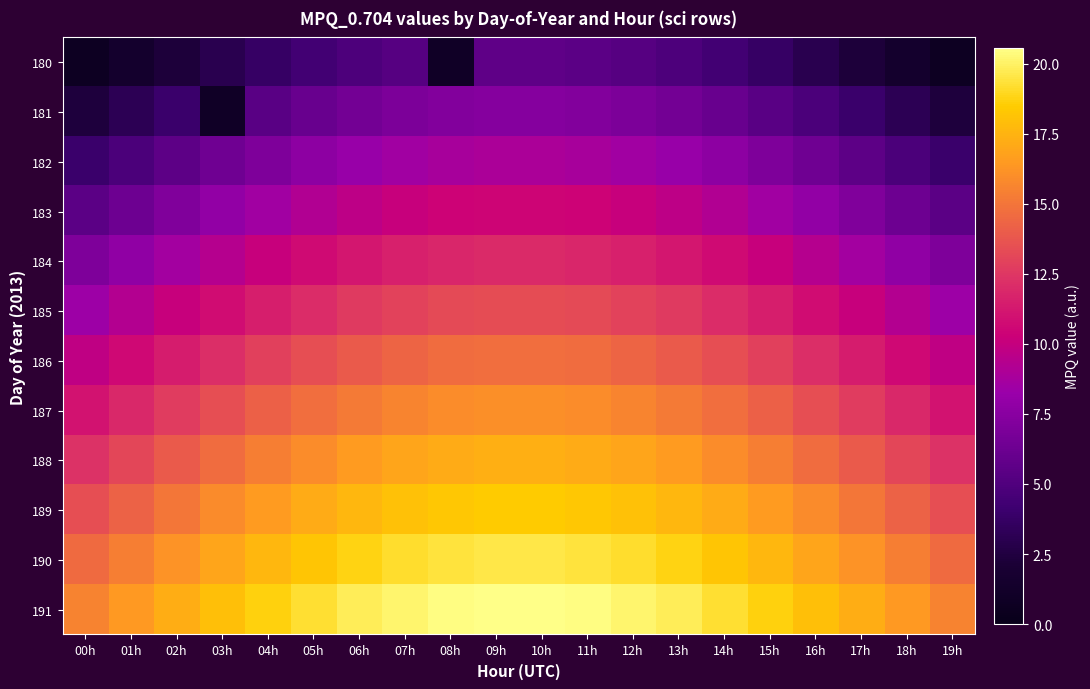

Reading right to left, extract all data points from this chart.

180: 19h=0.7	18h=1.5	17h=2.3	16h=3.0	15h=3.7	14h=4.3	13h=4.9	12h=5.2	11h=5.5	10h=5.7	09h=5.7	08h=1.0	07h=5.2	06h=4.9	05h=4.3	04h=3.7	03h=3.0	02h=2.3	01h=1.5	00h=0.7
181: 19h=2.4	18h=3.2	17h=4.0	16h=4.7	15h=5.4	14h=6.0	13h=6.5	12h=6.9	11h=7.2	10h=7.3	09h=7.3	08h=7.2	07h=6.9	06h=6.5	05h=6.0	04h=5.4	03h=1.0	02h=4.0	01h=3.2	00h=2.4
182: 19h=4.0	18h=4.8	17h=5.6	16h=6.3	15h=7.0	14h=7.6	13h=8.2	12h=8.5	11h=8.8	10h=9.0	09h=9.0	08h=8.8	07h=8.5	06h=8.2	05h=7.6	04h=7.0	03h=6.3	02h=5.6	01h=4.8	00h=4.0
183: 19h=5.5	18h=6.3	17h=7.1	16h=7.9	15h=8.6	14h=9.2	13h=9.7	12h=10.1	11h=10.4	10h=10.5	09h=10.5	08h=10.4	07h=10.1	06h=9.7	05h=9.2	04h=8.6	03h=7.9	02h=7.1	01h=6.3	00h=5.5
184: 19h=7.0	18h=7.8	17h=8.6	16h=9.4	15h=10.1	14h=10.7	13h=11.2	12h=11.6	11h=11.9	10h=12.0	09h=12.0	08h=11.9	07h=11.6	06h=11.2	05h=10.7	04h=10.1	03h=9.4	02h=8.6	01h=7.8	00h=7.0
185: 19h=8.4	18h=9.3	17h=10.1	16h=10.8	15h=11.5	14h=12.1	13h=12.6	12h=13.0	11h=13.3	10h=13.4	09h=13.4	08h=13.3	07h=13.0	06h=12.6	05h=12.1	04h=11.5	03h=10.8	02h=10.1	01h=9.3	00h=8.4
186: 19h=9.8	18h=10.6	17h=11.4	16h=12.2	15h=12.9	14h=13.5	13h=14.0	12h=14.4	11h=14.6	10h=14.8	09h=14.8	08h=14.6	07h=14.4	06h=14.0	05h=13.5	04h=12.9	03h=12.2	02h=11.4	01h=10.6	00h=9.8
187: 19h=11.1	18h=11.9	17h=12.7	16h=13.4	15h=14.1	14h=14.7	13h=15.3	12h=15.6	11h=15.9	10h=16.1	09h=16.1	08h=15.9	07h=15.6	06h=15.3	05h=14.7	04h=14.1	03h=13.4	02h=12.7	01h=11.9	00h=11.1
188: 19h=12.3	18h=13.1	17h=13.9	16h=14.7	15h=15.4	14h=16.0	13h=16.5	12h=16.9	11h=17.1	10h=17.3	09h=17.3	08h=17.1	07h=16.9	06h=16.5	05h=16.0	04h=15.4	03h=14.7	02h=13.9	01h=13.1	00h=12.3
189: 19h=13.5	18h=14.3	17h=15.1	16h=15.8	15h=16.5	14h=17.1	13h=17.6	12h=18.0	11h=18.3	10h=18.4	09h=18.4	08h=18.3	07h=18.0	06h=17.6	05h=17.1	04h=16.5	03h=15.8	02h=15.1	01h=14.3	00h=13.5
190: 19h=14.6	18h=15.4	17h=16.2	16h=16.9	15h=17.6	14h=18.2	13h=18.7	12h=19.1	11h=19.4	10h=19.5	09h=19.5	08h=19.4	07h=19.1	06h=18.7	05h=18.2	04h=17.6	03h=16.9	02h=16.2	01h=15.4	00h=14.6
191: 19h=15.6	18h=16.4	17h=17.2	16h=18.0	15h=18.7	14h=19.3	13h=19.8	12h=20.2	11h=20.4	10h=20.6	09h=20.6	08h=20.4	07h=20.2	06h=19.8	05h=19.3	04h=18.7	03h=18.0	02h=17.2	01h=16.4	00h=15.6